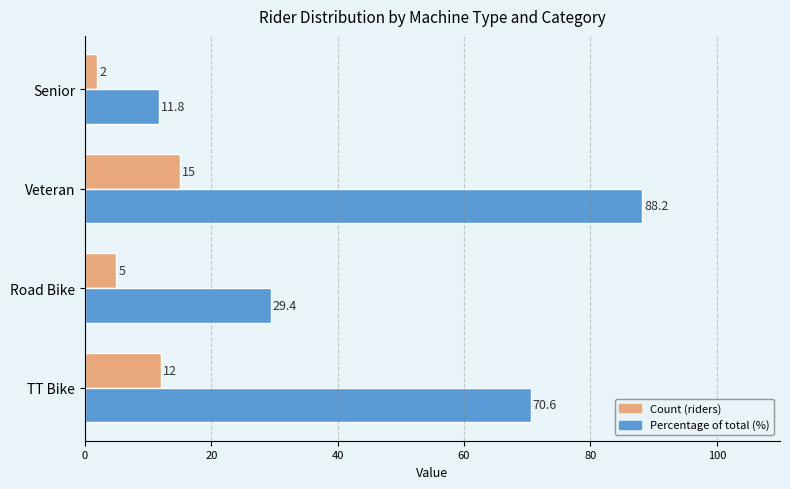

At which category is the sum across all series the highest?

Veteran